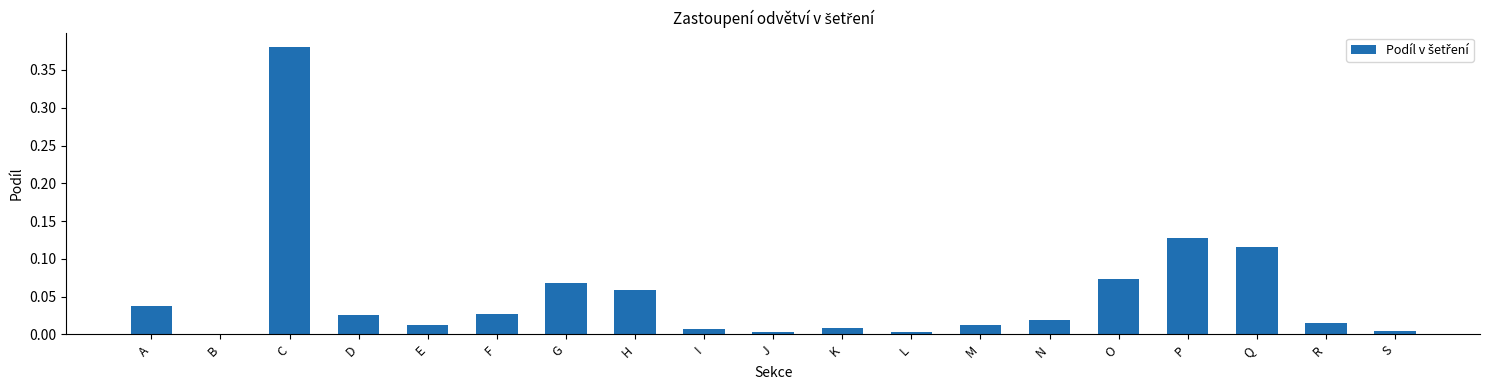

What is the change in value from N to O?

+0.1